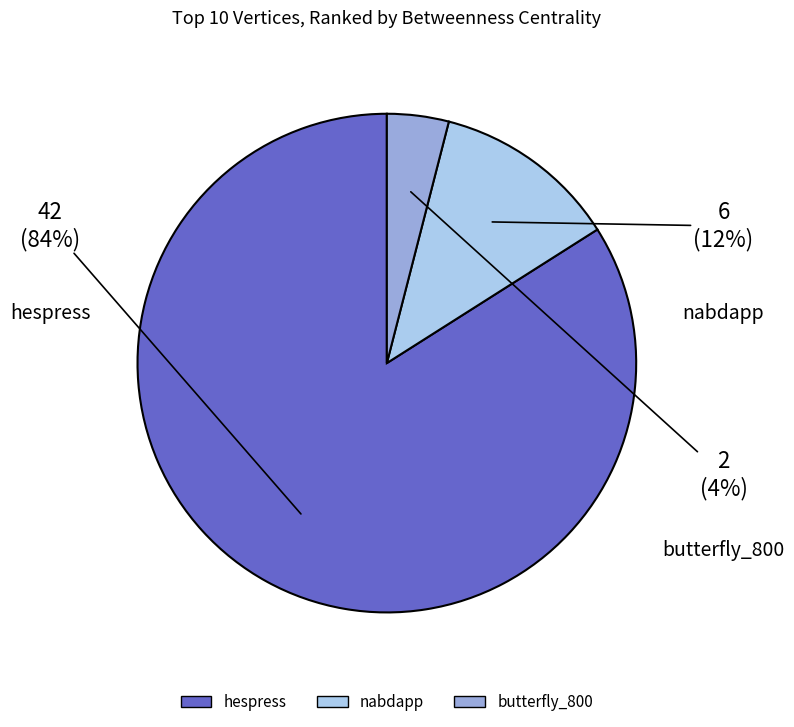

Rank the categories by value from highest to lowest.

hespress, nabdapp, butterfly_800